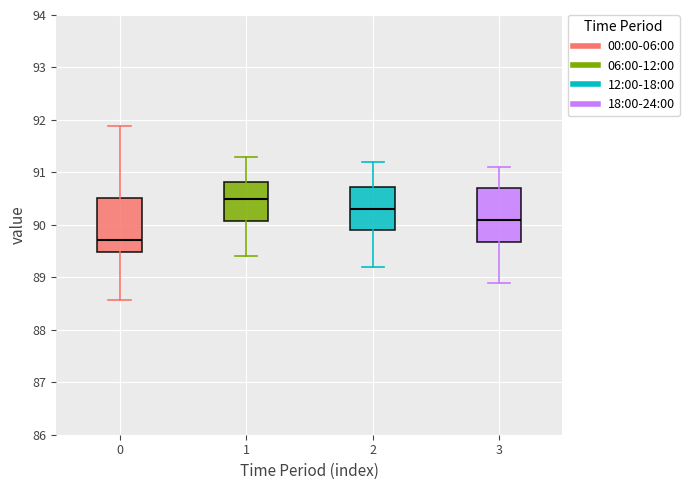

Where does the upper whisker of the box at x = 3 end on the y-axis? The values are not printed on the chart, so give them approximately, as read against the axis.

91.1